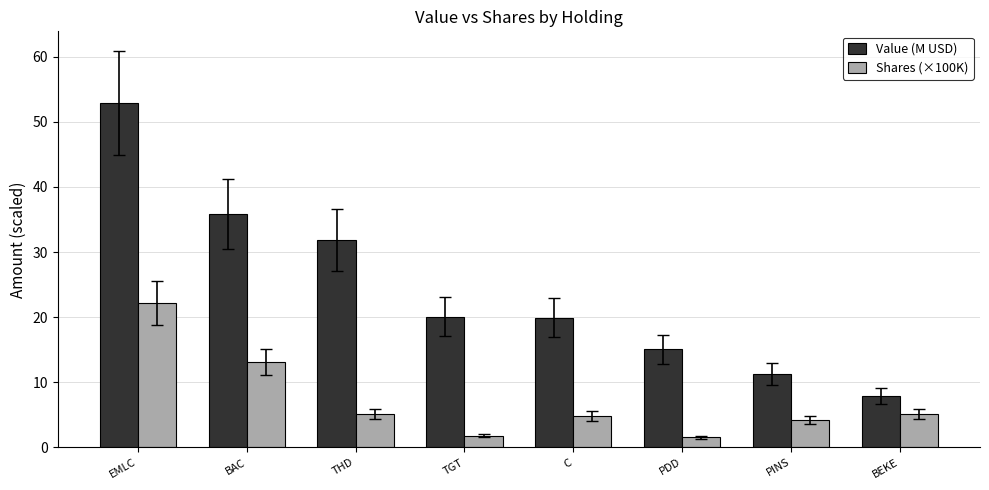

How many groups of bars are there?

8